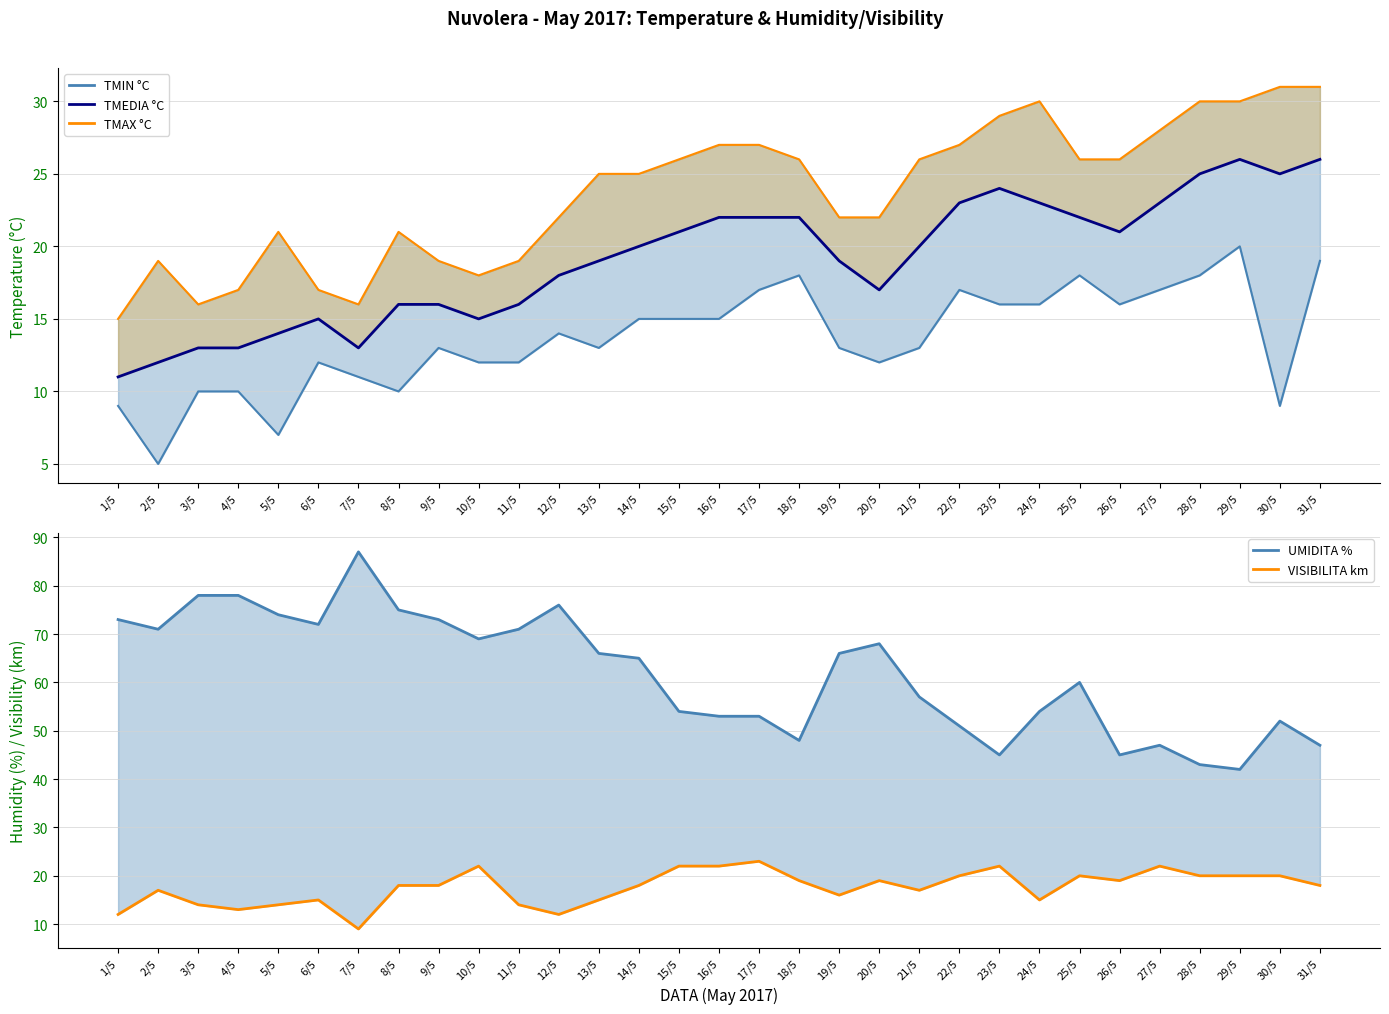

What is the label of the 18th point from the left?

18/5